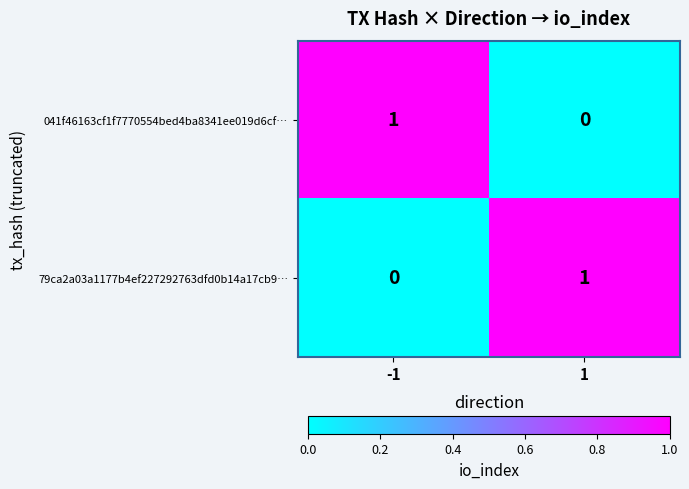

Is the value of 79ca2a03a1177b4ef227292763dfd0b14a17cb9… at 1 greater than the value of 041f46163cf1f7770554bed4ba8341ee019d6cf… at 1?

Yes